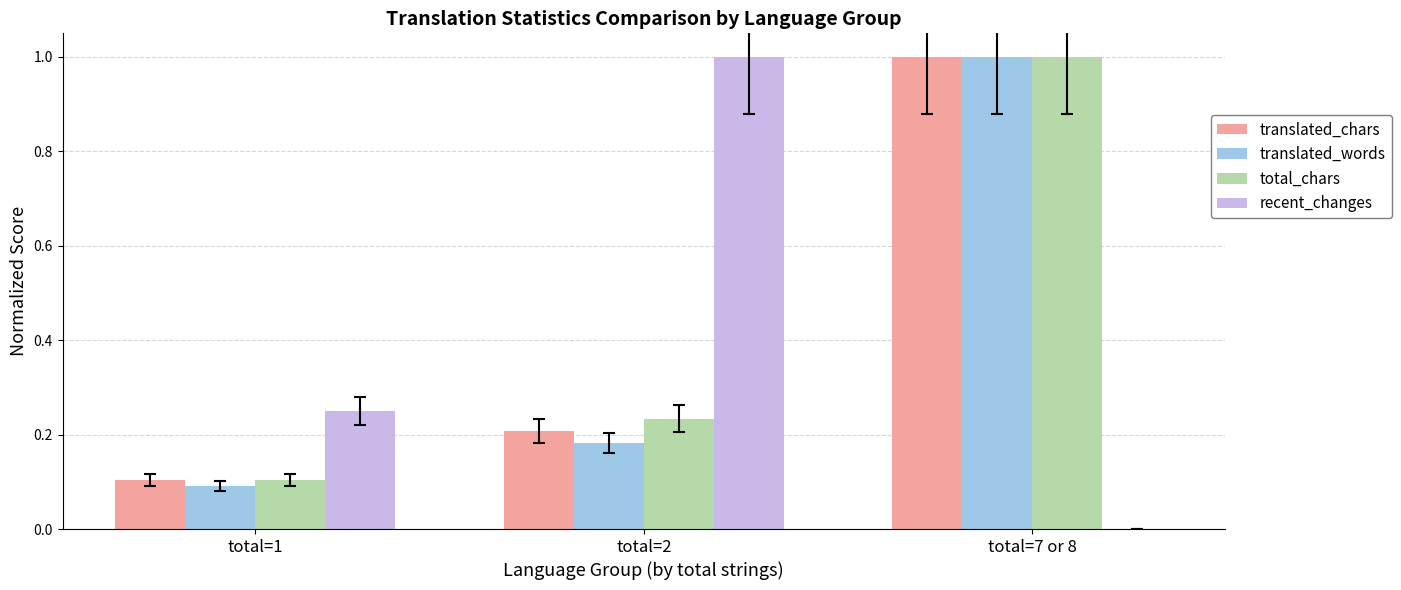

The translated_words series shows 0.3 at total=2. True or false?

False